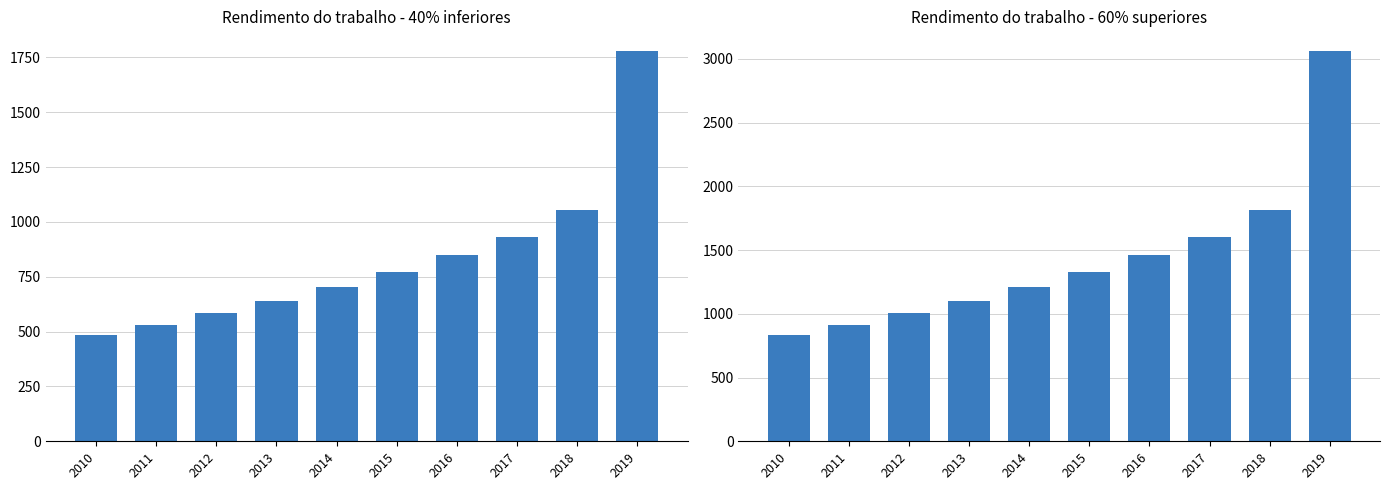

Reading left to right, list all the values displayed in this chart.

Rendimento trabalho - 40% inferiores: 483.1	530.8	583.2	640.7	704.0	773.4	849.8	933.6	1053.6	1780.0
Rendimento trabalho - 60% superiores: 831.4	913.4	1003.5	1102.6	1211.4	1330.9	1462.3	1606.6	1813.0	3063.0